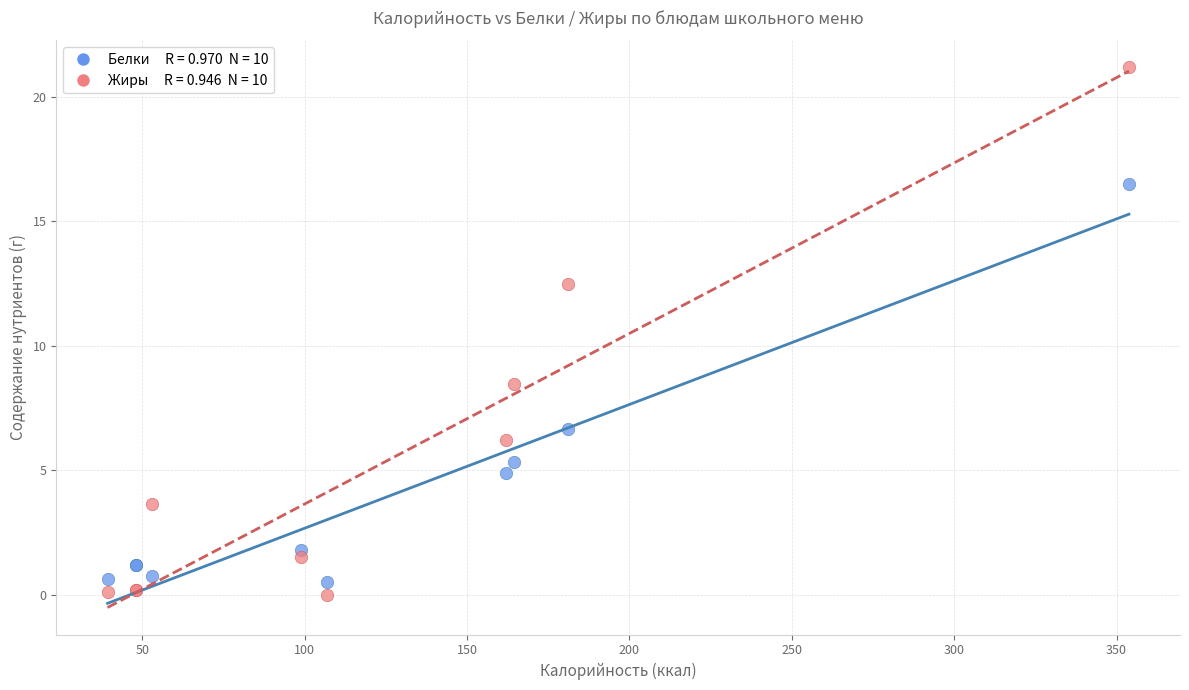

Across all series, what Y value is closest to 10?

8.5